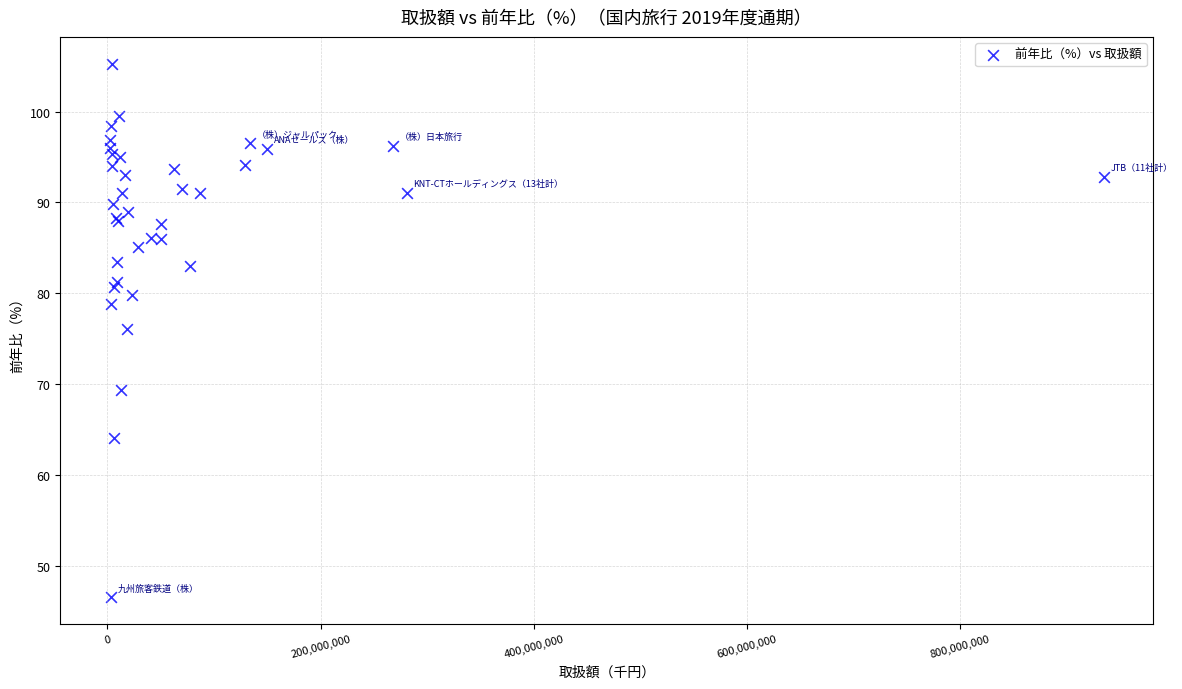

What Y value in the scatter plot is closest to 75?

76.1